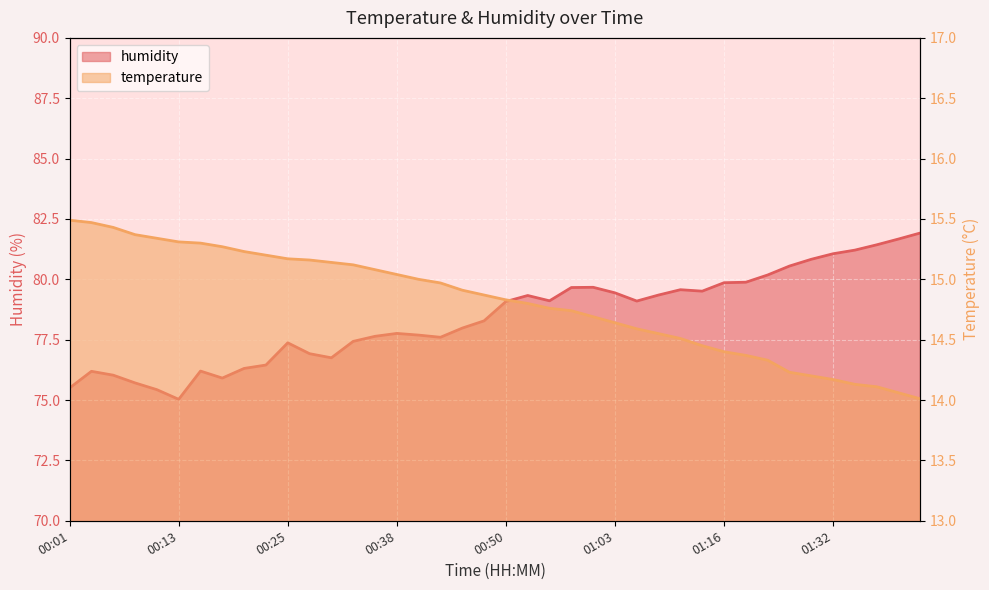

How many lines are shown in the chart?

2